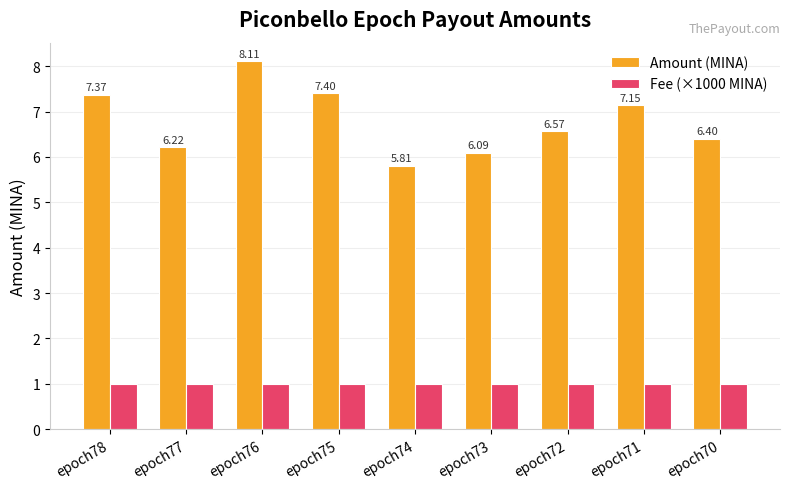

List the series in order of their peak value, highest first.

Amount (MINA), Fee (×1000 MINA)